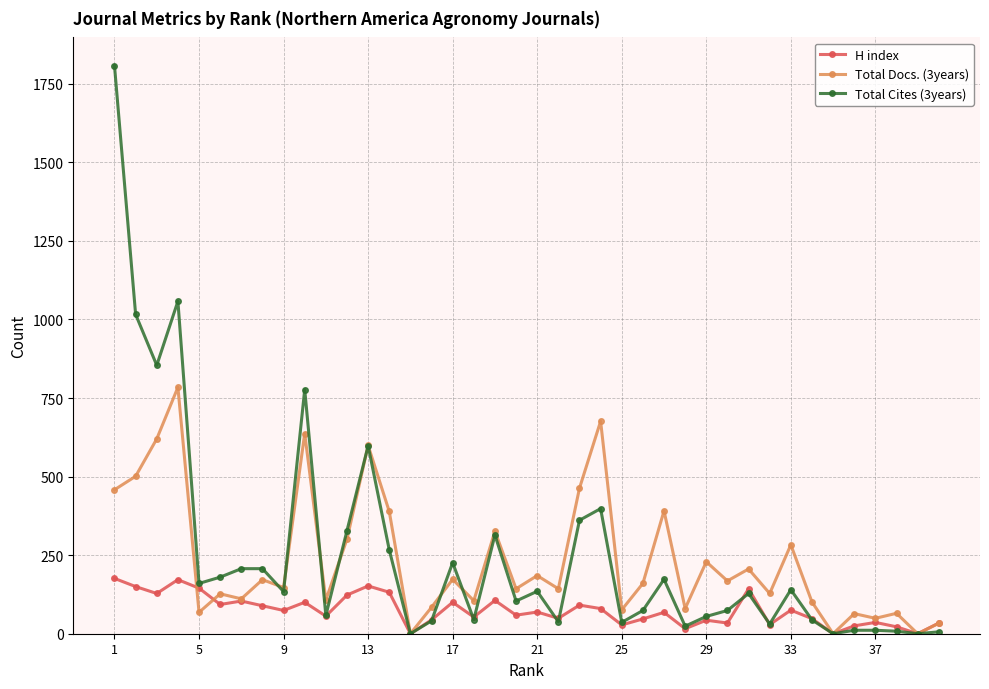

Is this an area chart (filled region under the line)?

No